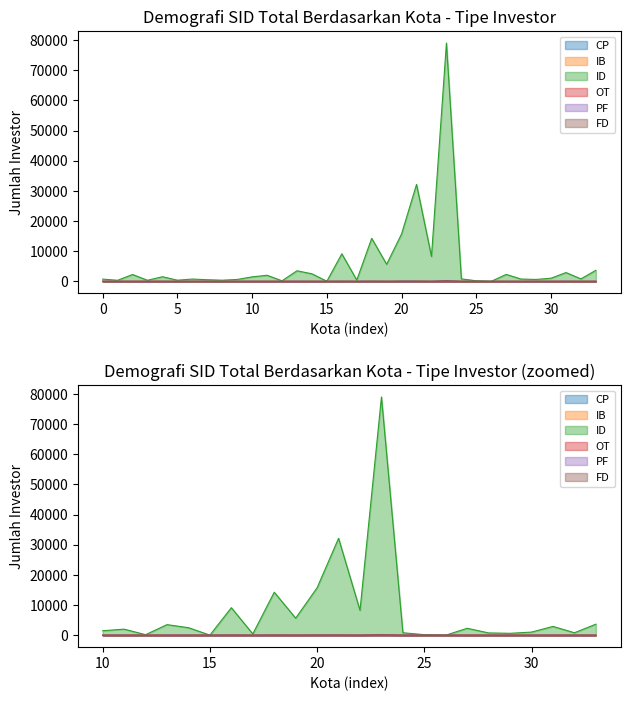

What is the difference between the second highest and second lowest values in the CP series?

88